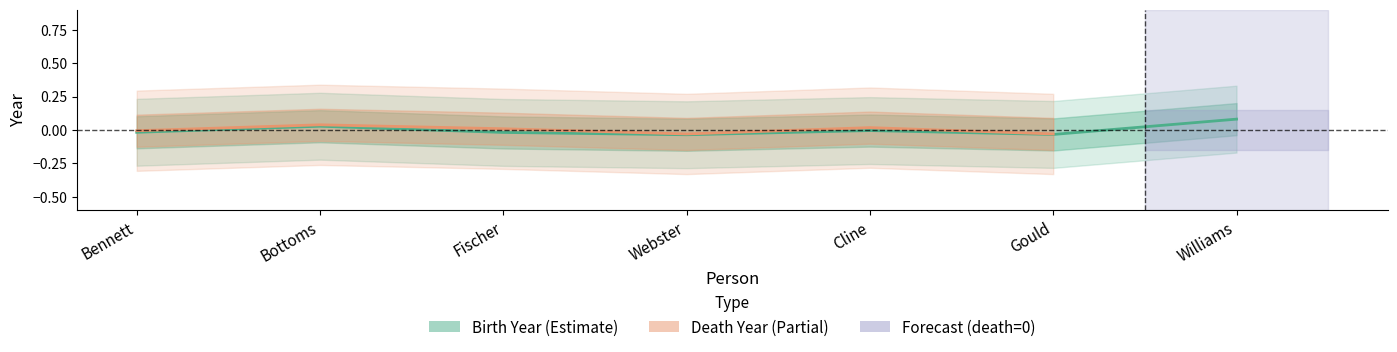

List the labels in order of value, largest first.

Williams, Bottoms, Cline, Bennett, Fischer, Gould, Webster